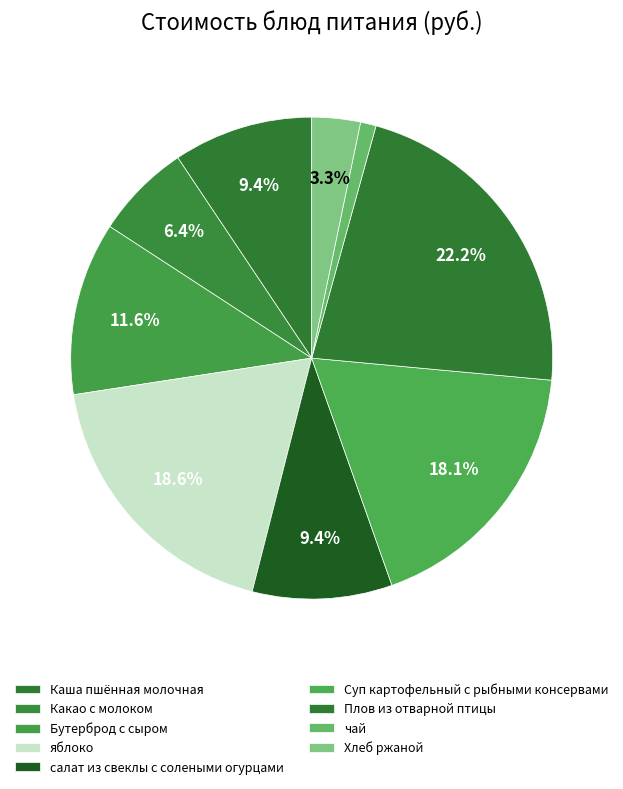

Which slice is the largest?

Плов из отварной птицы